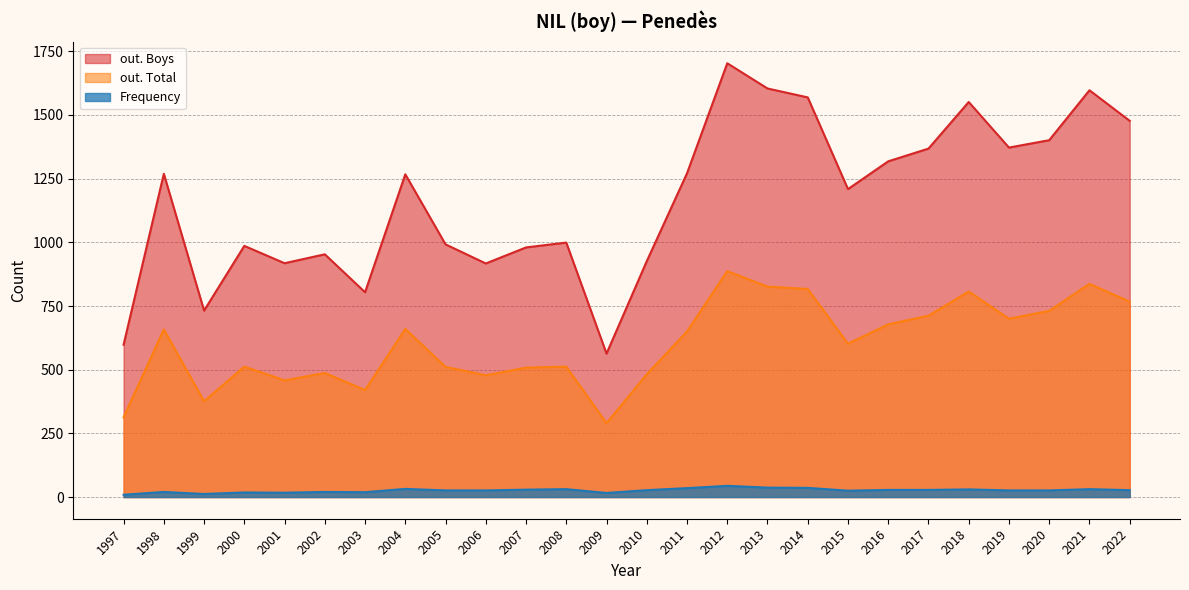

Is it true that Frequency equals 22 at 2012?

False